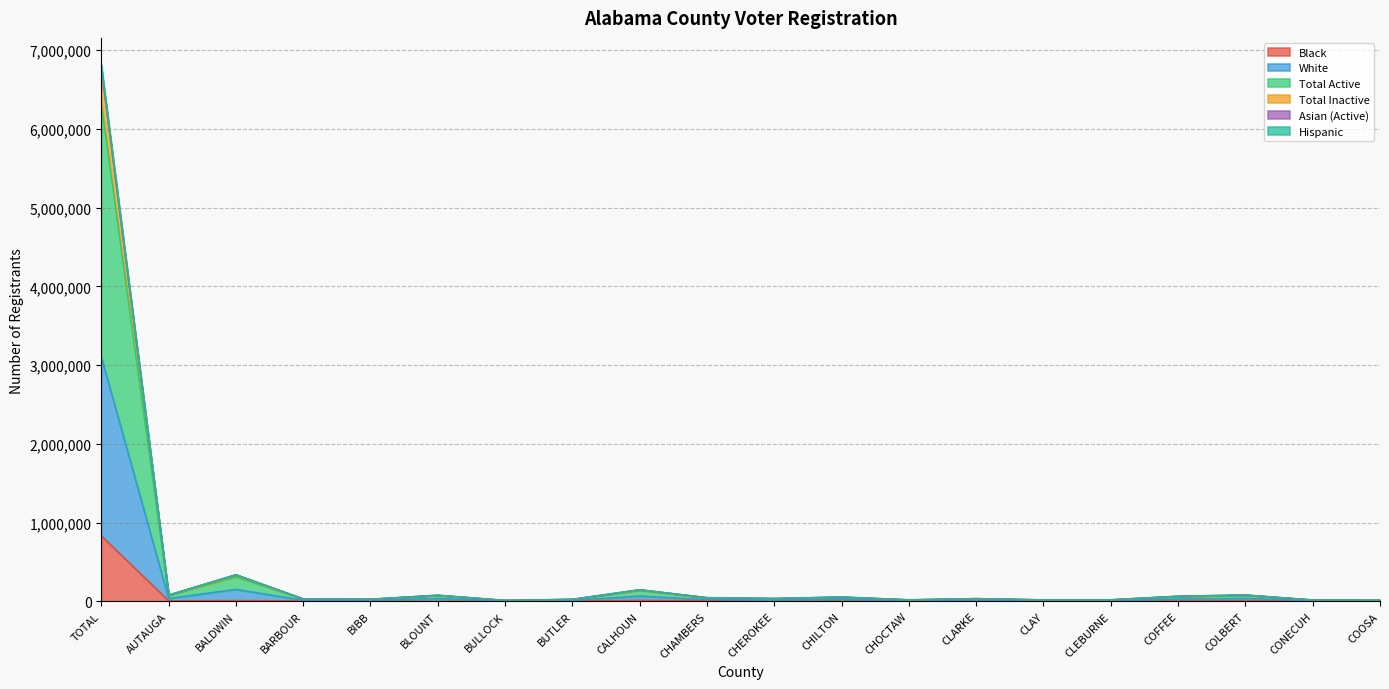

What is the highest value of the Black series?

833889